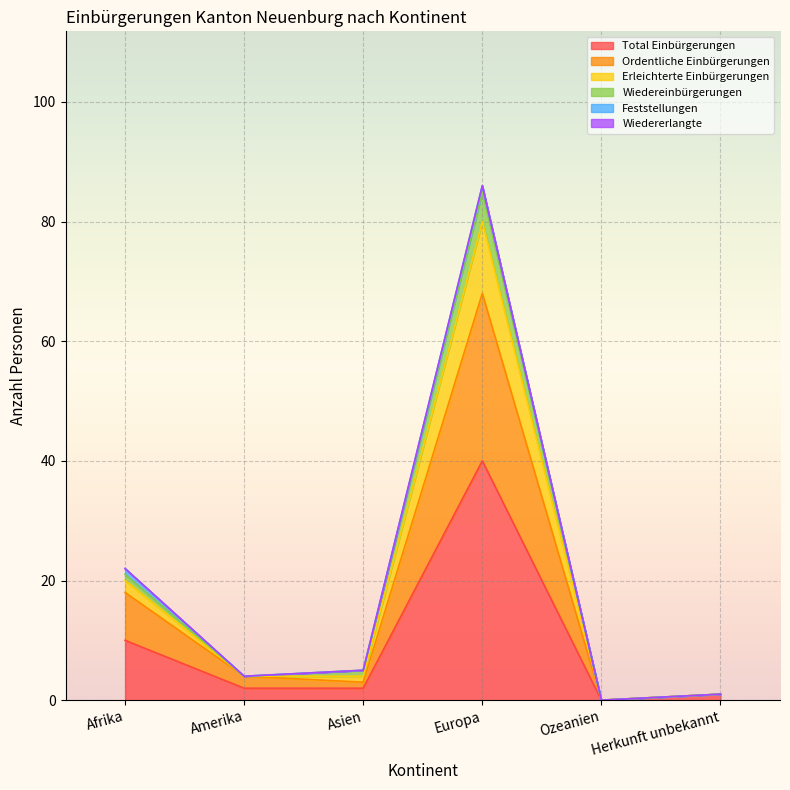

At which label does Total Einbürgerungen reach its peak?

Europa